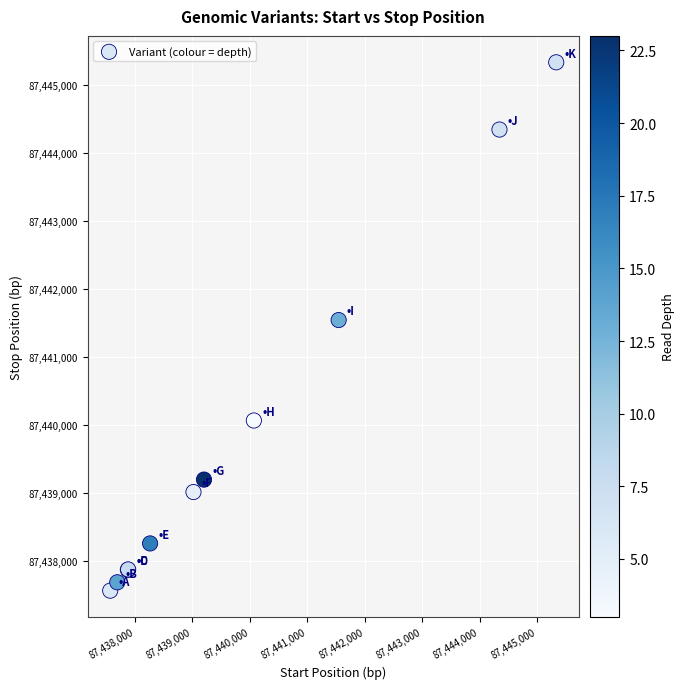

What Y value in the scatter plot is closest to 87441452?

87441547